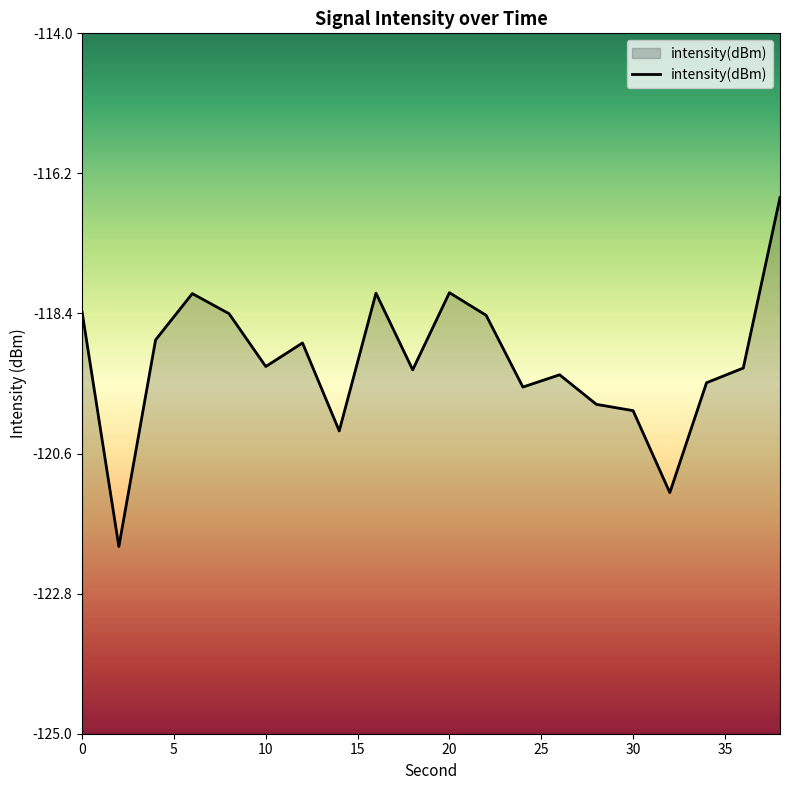

What is the sum of the values at 0 and 20?

-236.5